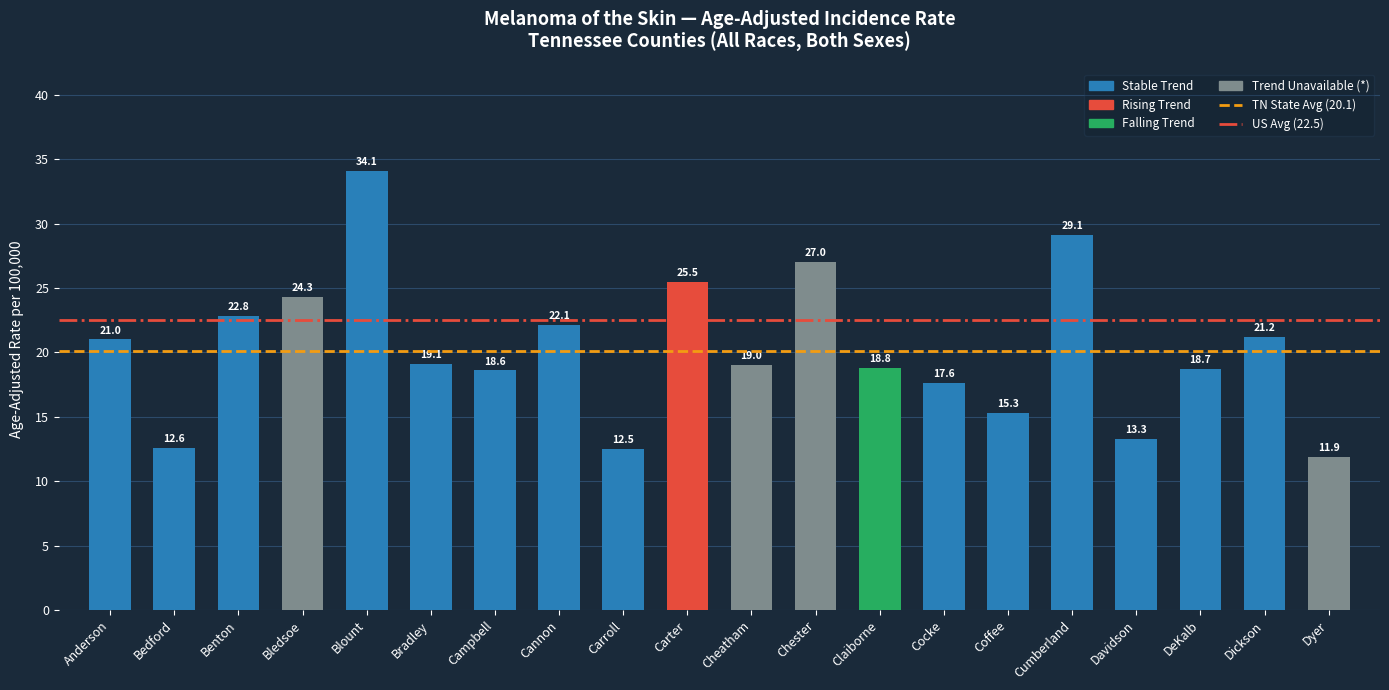

What is the change in value from Blount to Coffee?

-18.8